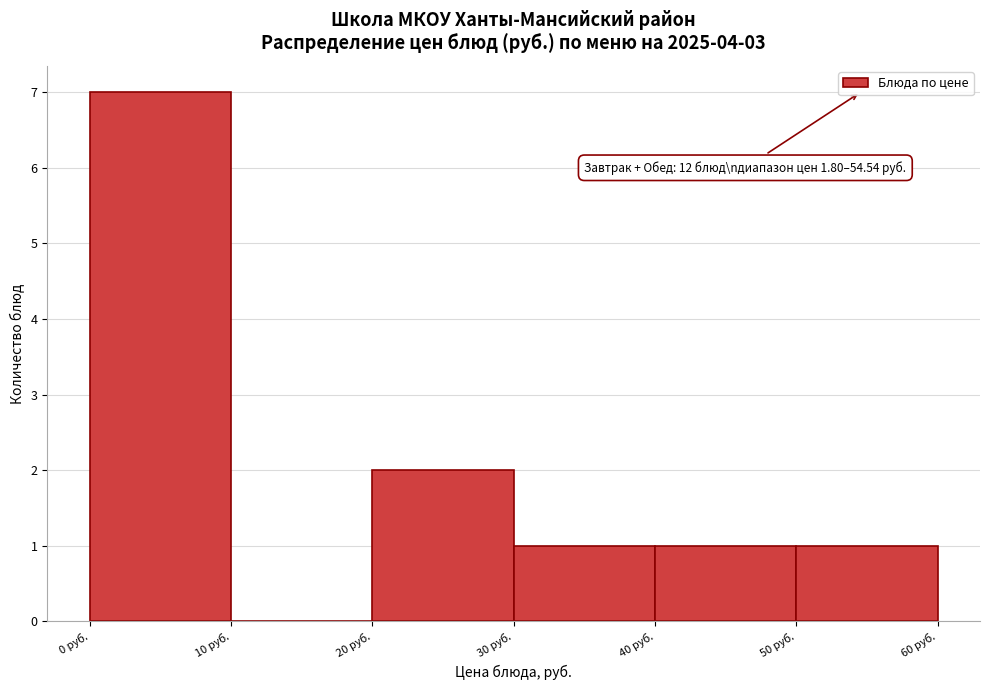

Over which range of the x-axis is the bar tallest?

0 to 10